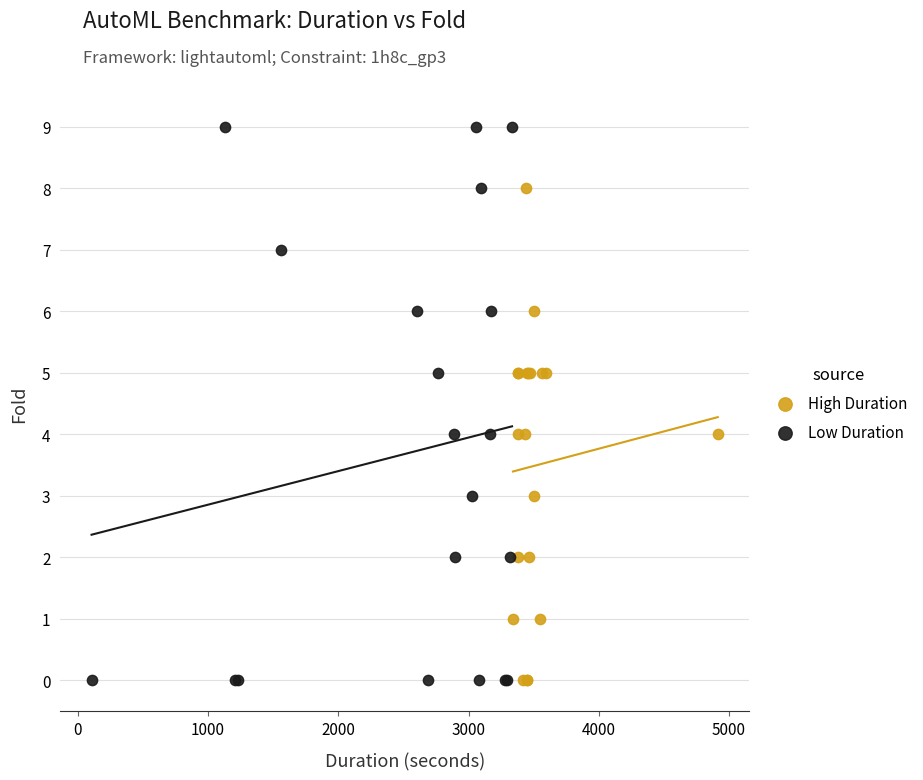

Which series contains the highest Y value?

Low Duration